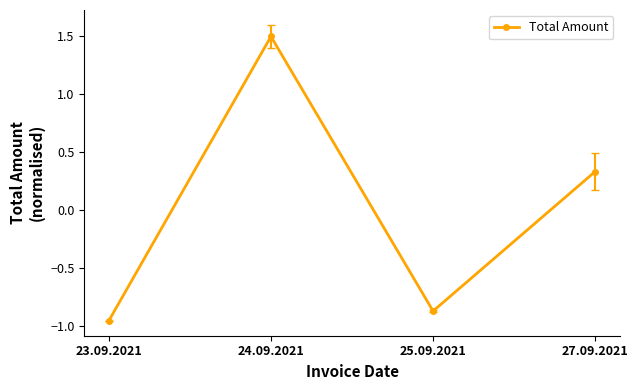

Is it true that the value at 27.09.2021 is 0.6?

False